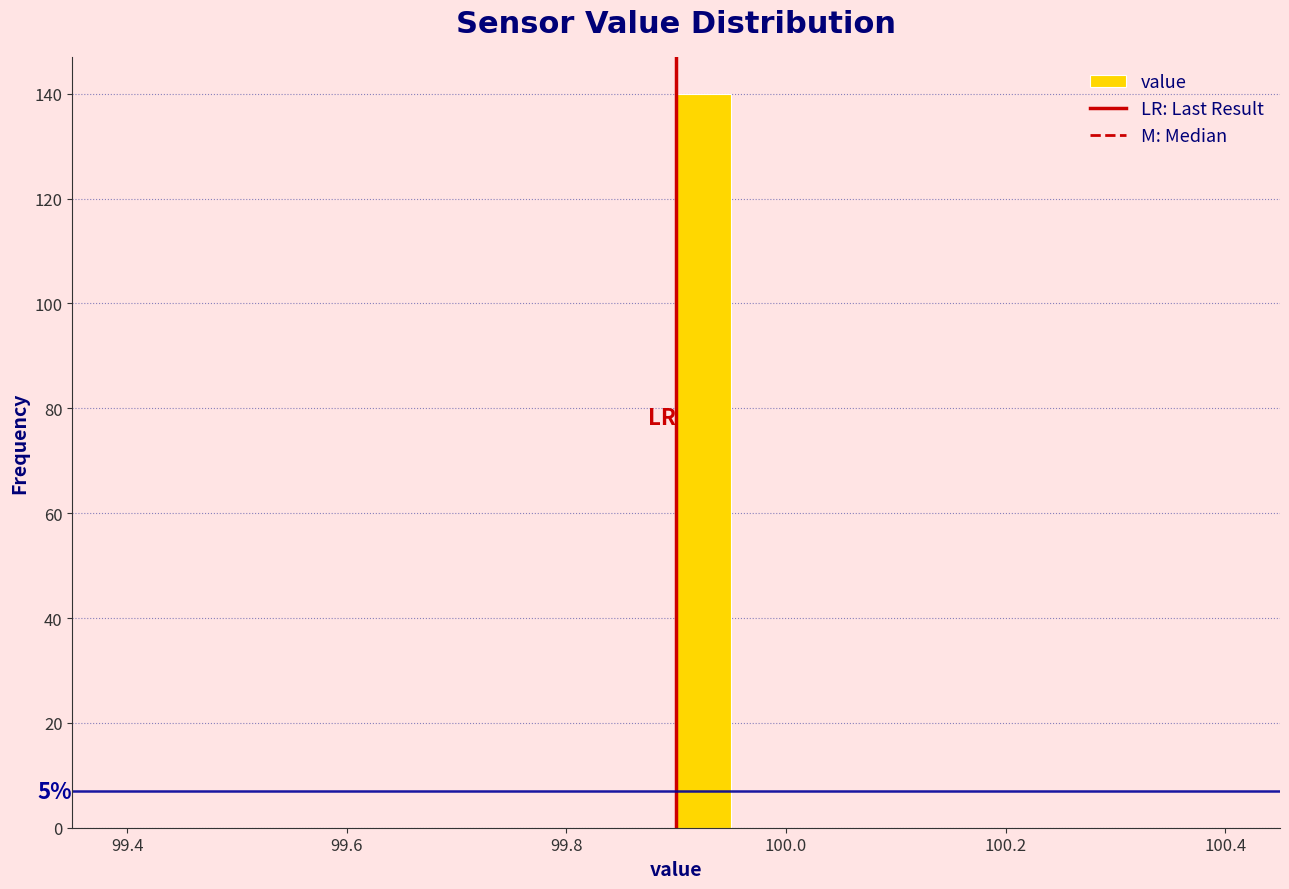

Read against the x-axis, roughly where is the centre of the tallest bar?

99.92